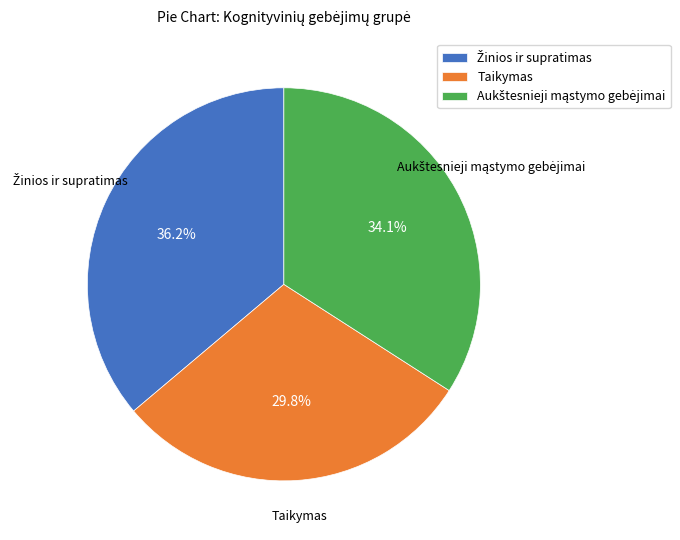

Is there any slice that represents more than half of the pie?

No